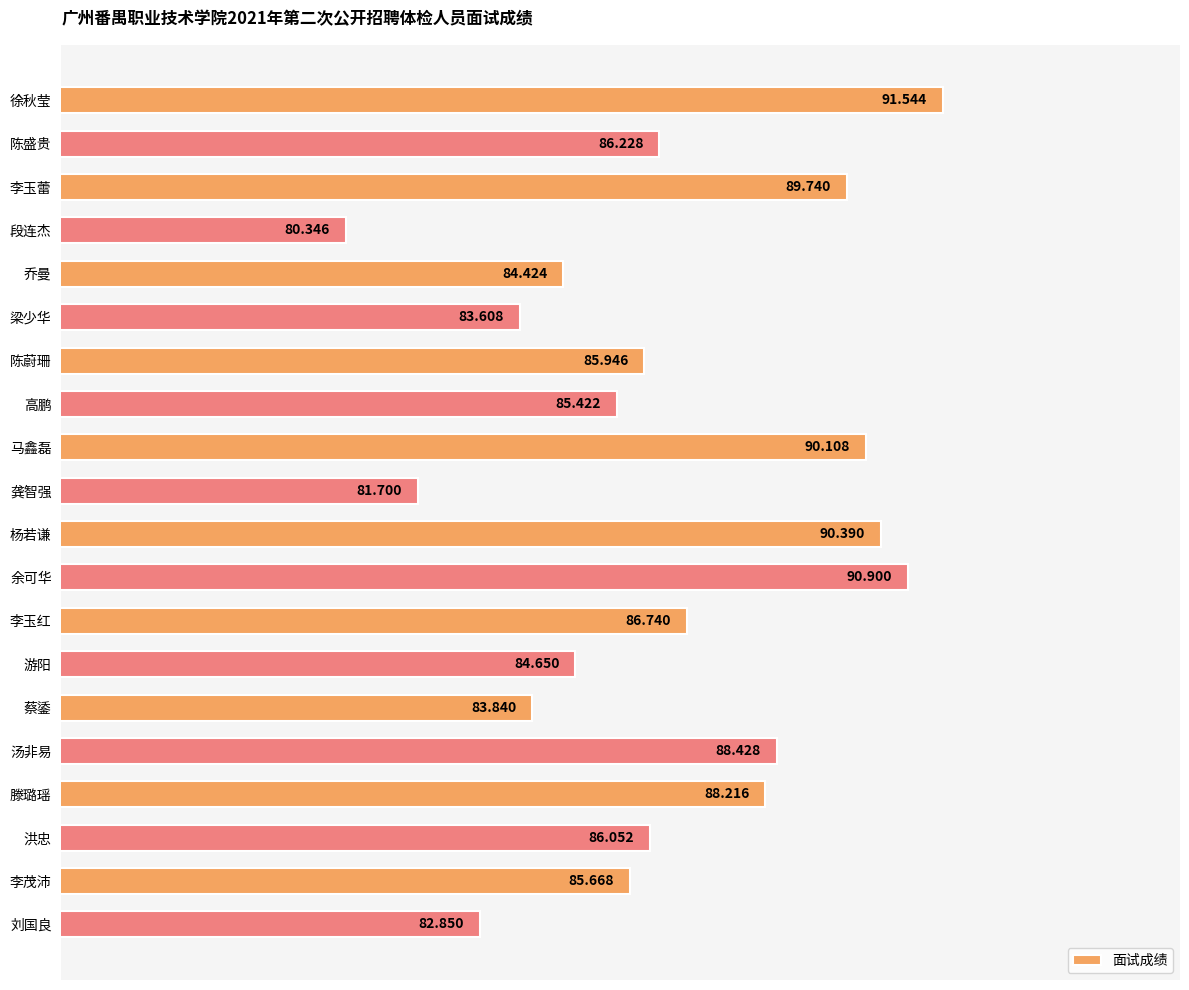

What is the label of the 2nd bar from the top?

陈盛贵